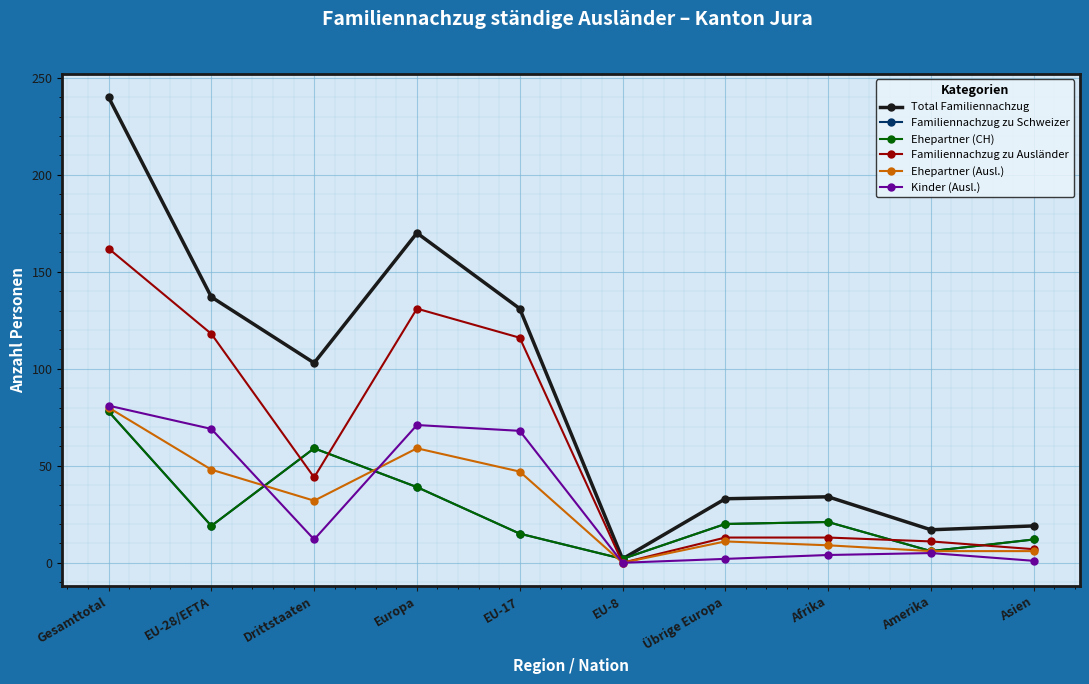

How many interior local peaks does the Familiennachzug zu Ausländer series have?

1